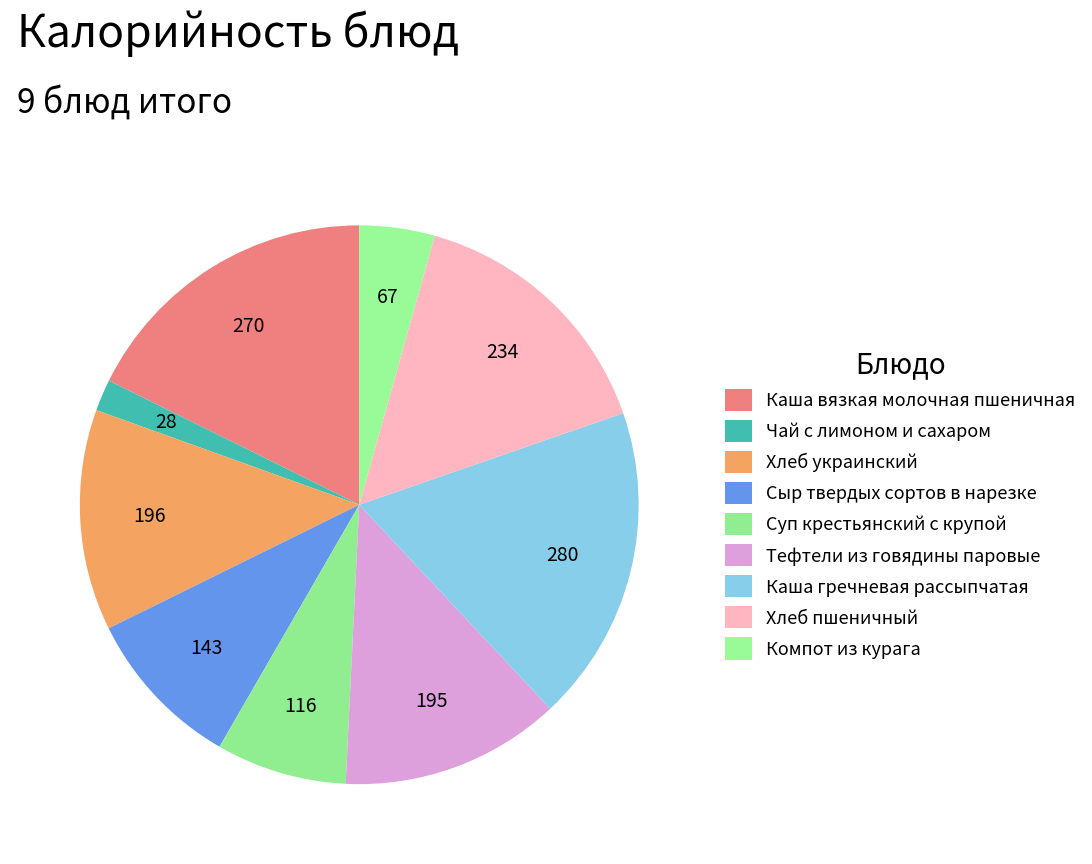

To the nearest percent, what percentage of the pie is Тефтели из говядины паровые?

13%